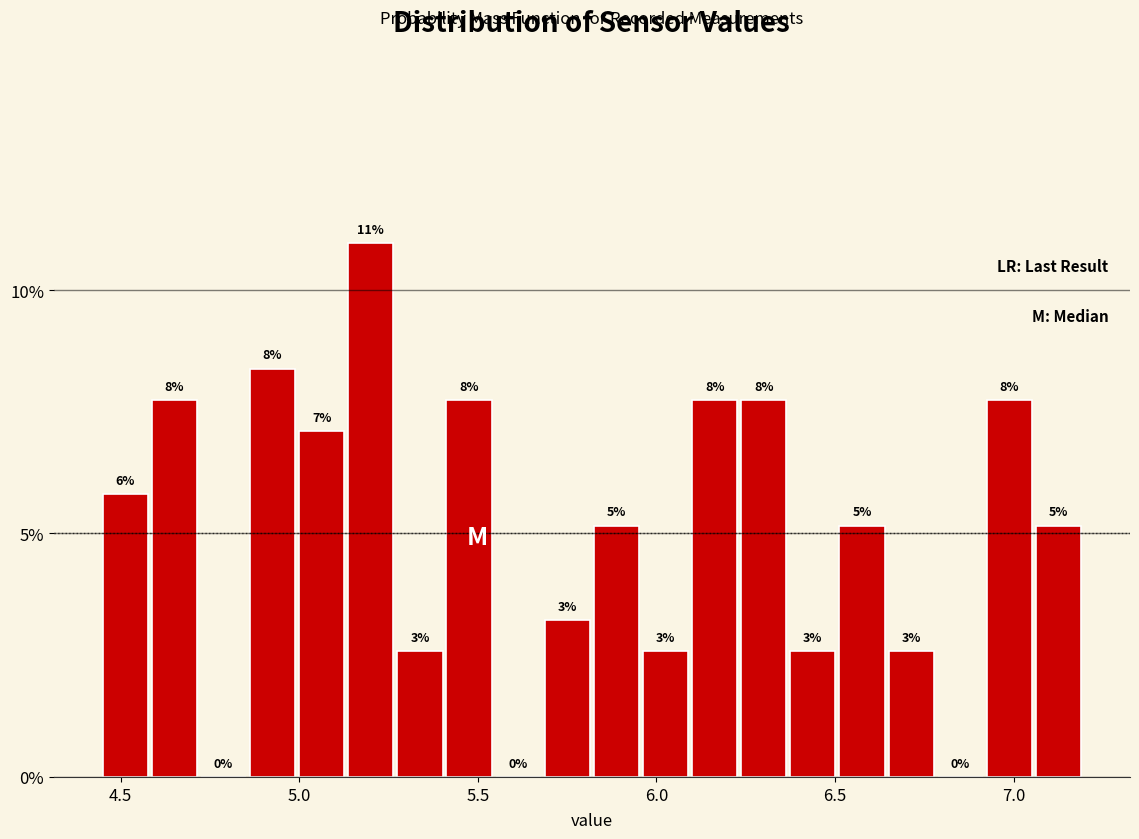

Read against the x-axis, roughly where is the centre of the tallest bar?

5.20